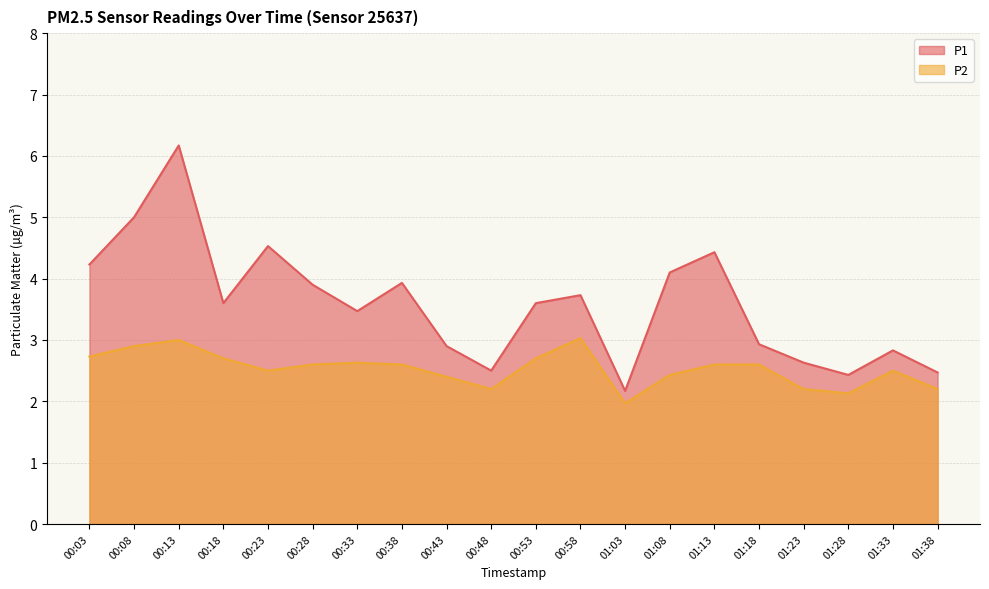

True or false: P2 and P1 intersect in this chart.

False